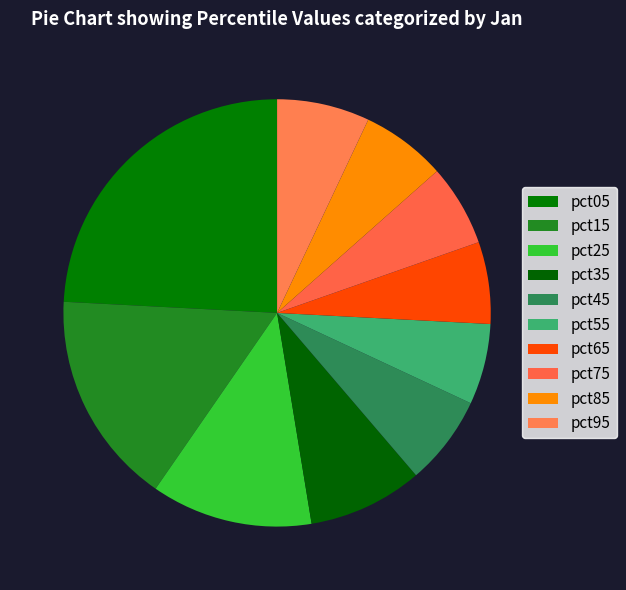

How many slices are in this pie chart?

10